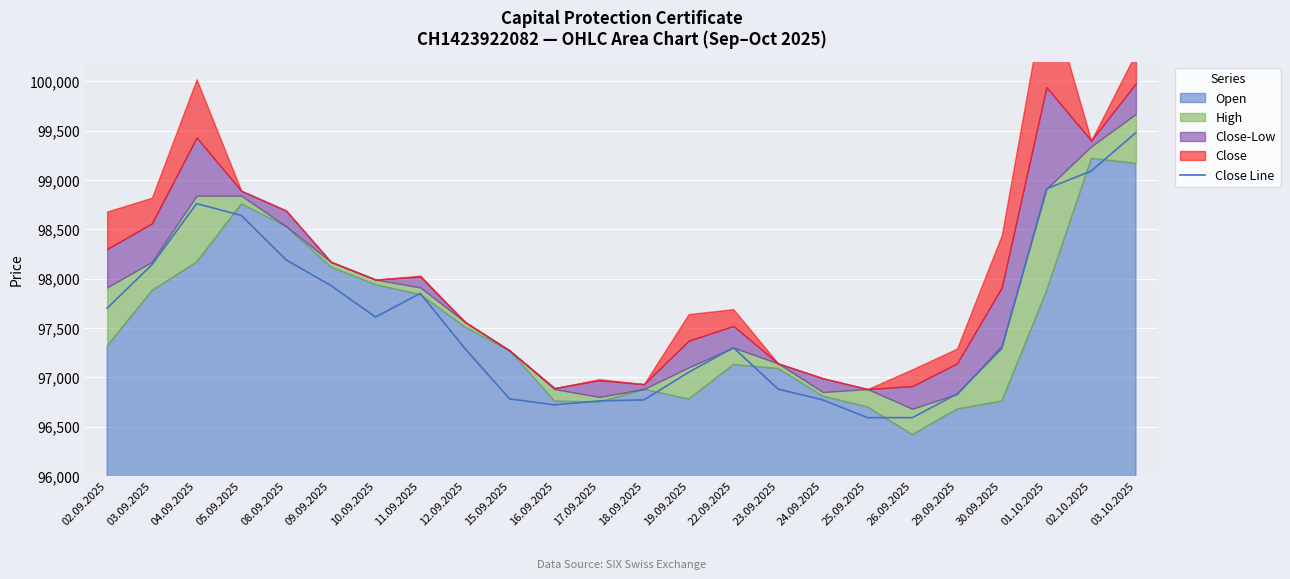

List the labels in order of value, largest first.

03.10.2025, 02.10.2025, 01.10.2025, 04.09.2025, 05.09.2025, 08.09.2025, 03.09.2025, 09.09.2025, 11.09.2025, 02.09.2025, 10.09.2025, 22.09.2025, 12.09.2025, 30.09.2025, 19.09.2025, 23.09.2025, 29.09.2025, 15.09.2025, 18.09.2025, 24.09.2025, 17.09.2025, 16.09.2025, 25.09.2025, 26.09.2025